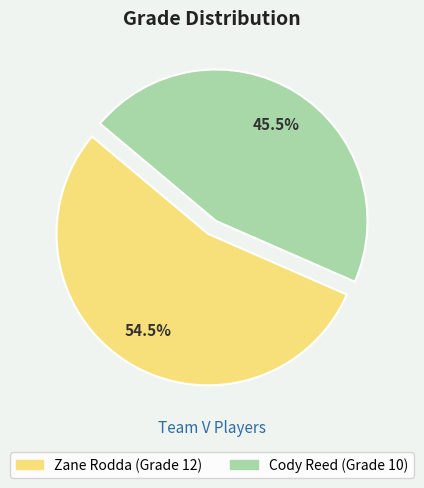

Do Zane Rodda and Cody Reed together represent more than half of the pie?

Yes